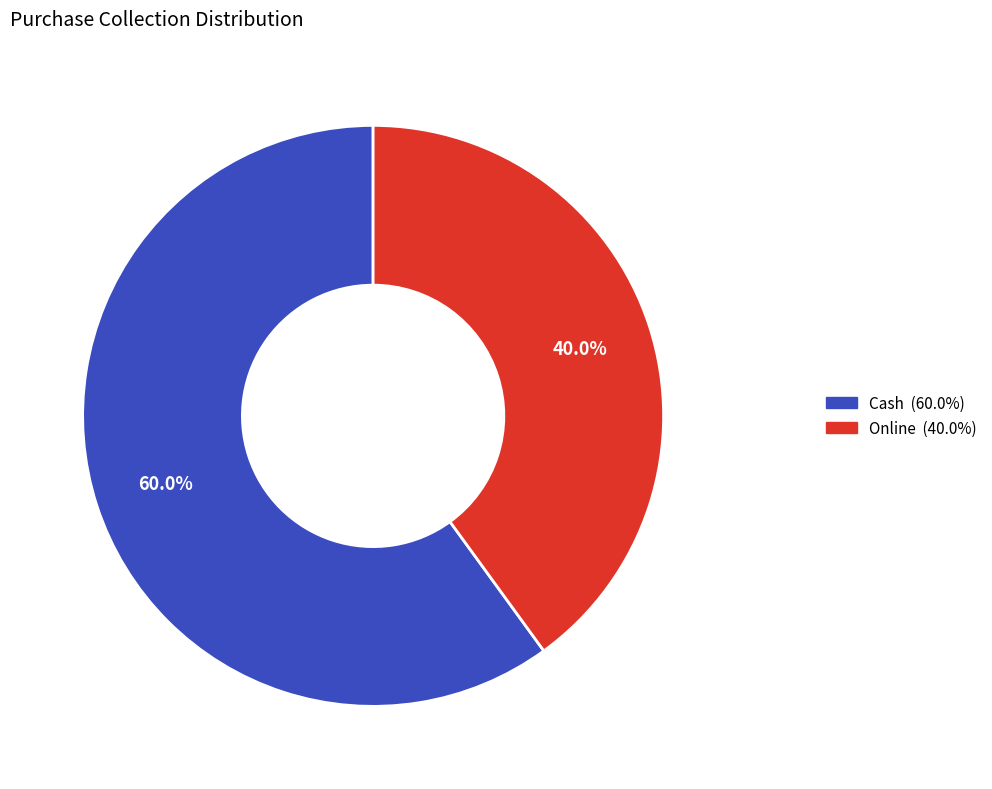

How many segments does this pie chart have?

2